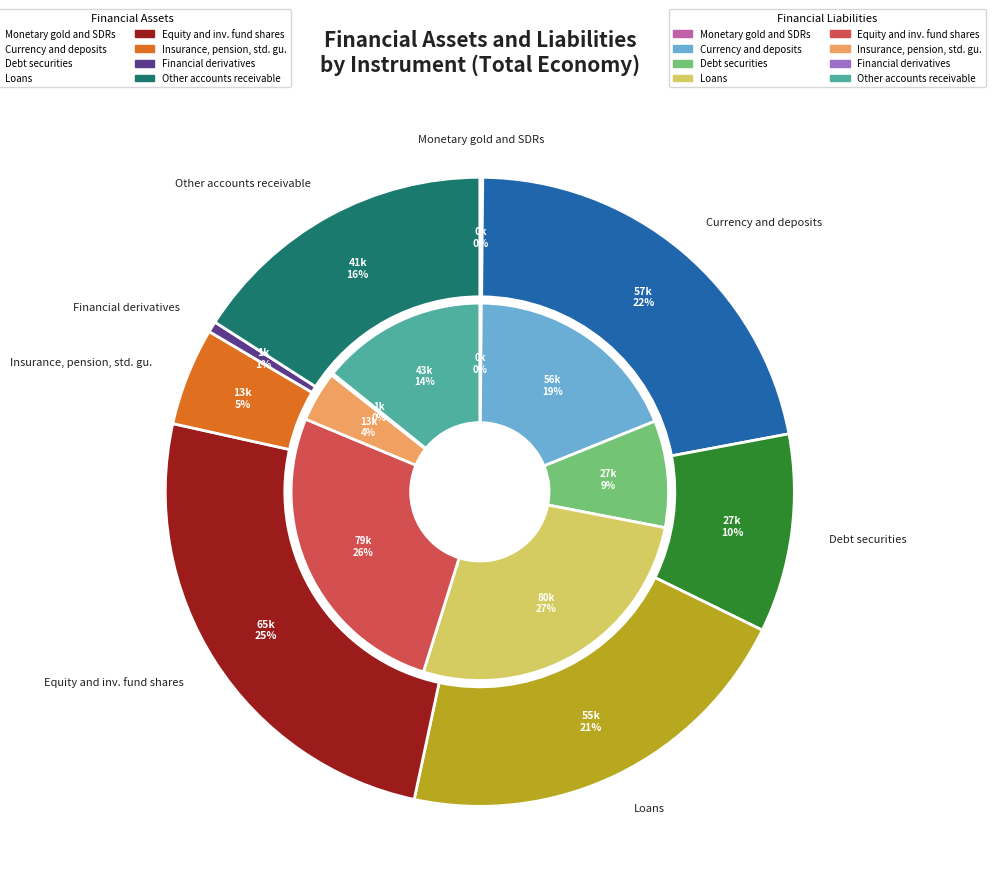

Rank the series at financial_assets from highest to lowest value.

financial_assets, financial_liabilities